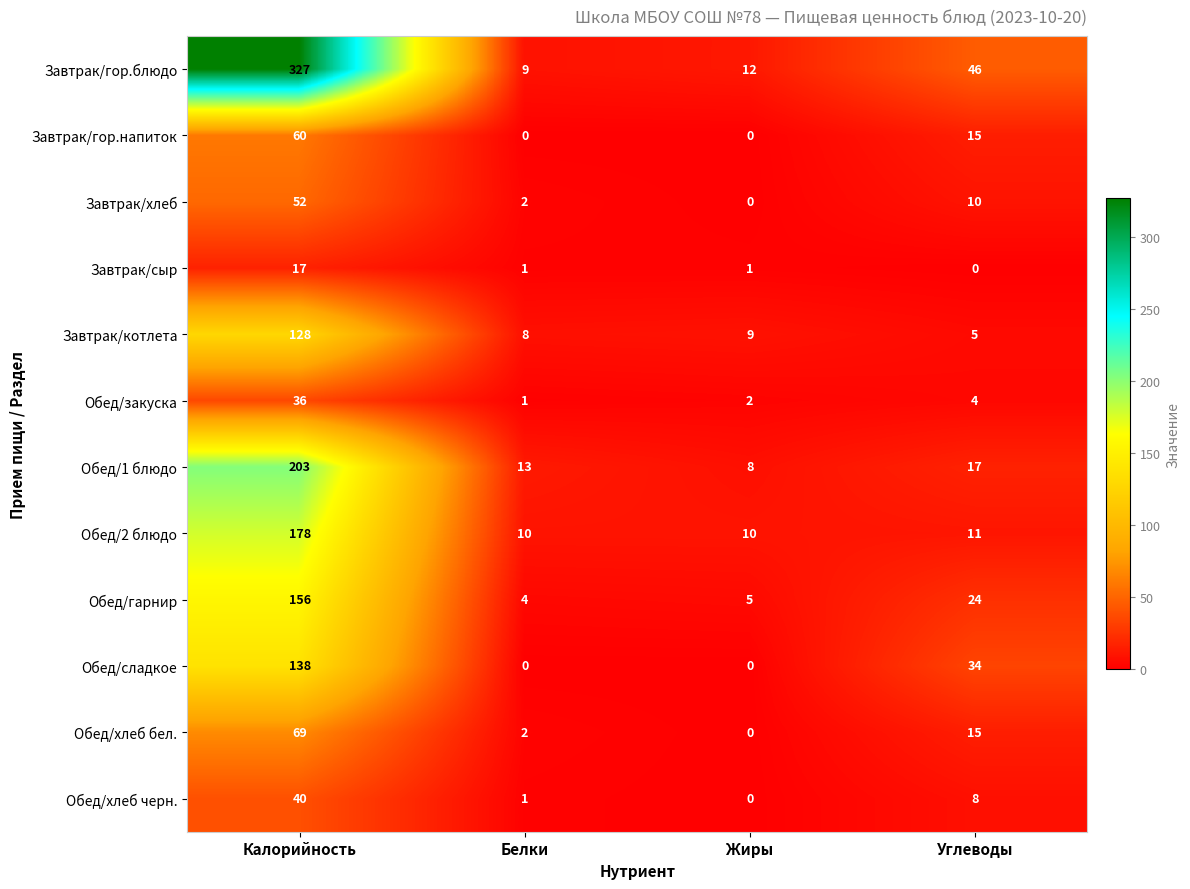

Count the number of data series in this chart.

12